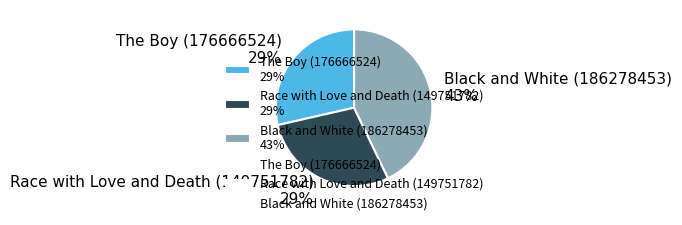

Is the sum of Black and White (186278453) 43% and The Boy (176666524) 29% greater than half?

Yes